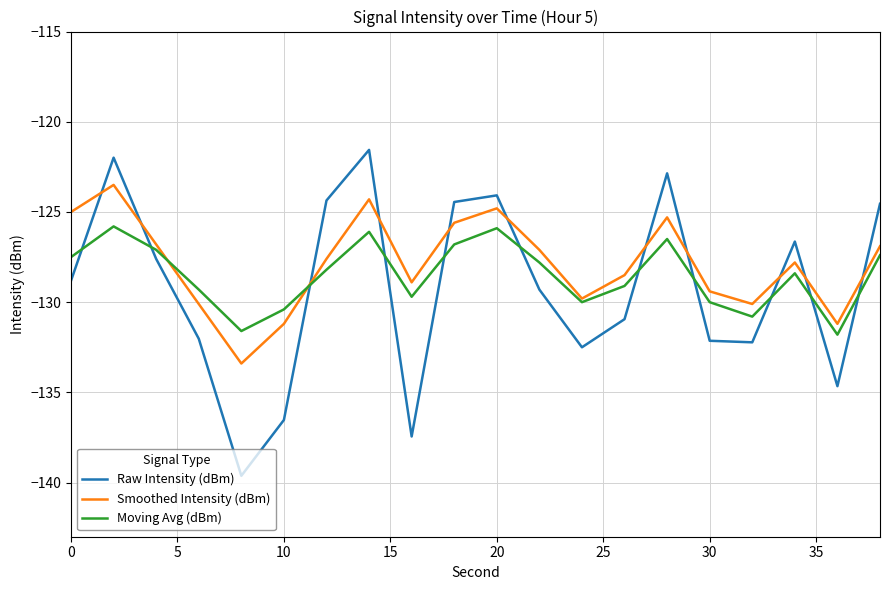

How many intersections are there between Raw Intensity (dBm) and Smoothed Intensity (dBm)?

11